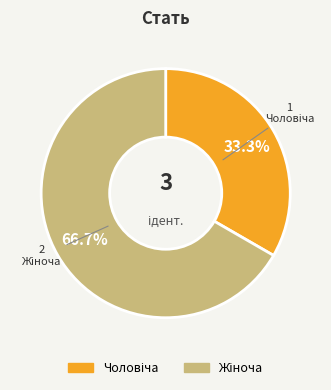

Does any single category account for the majority?

Yes